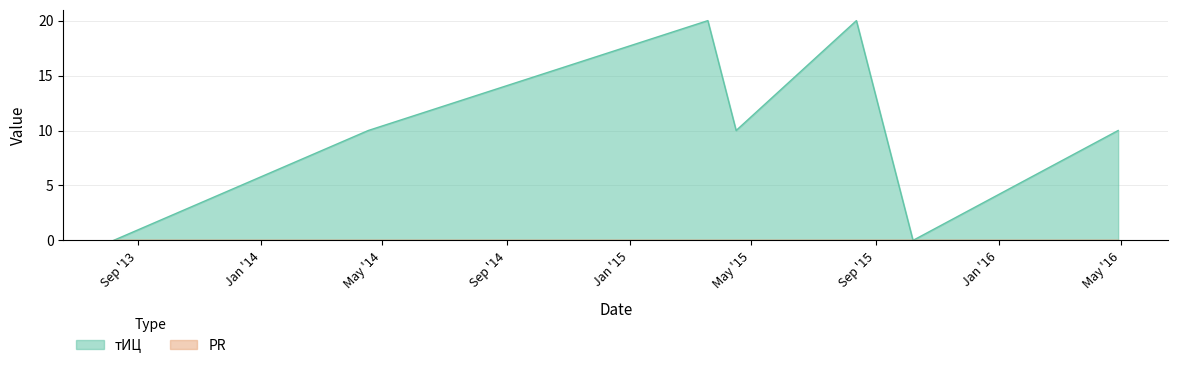

How many values are between 0 and 20?

7